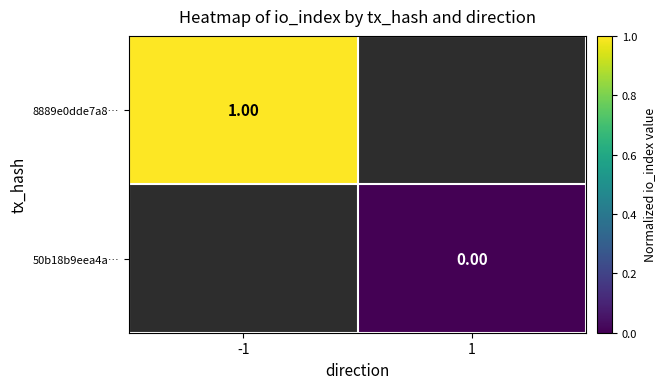

Is the value of 50b18b9eea4a… at 1 greater than the value of 8889e0dde7a8… at -1?

No